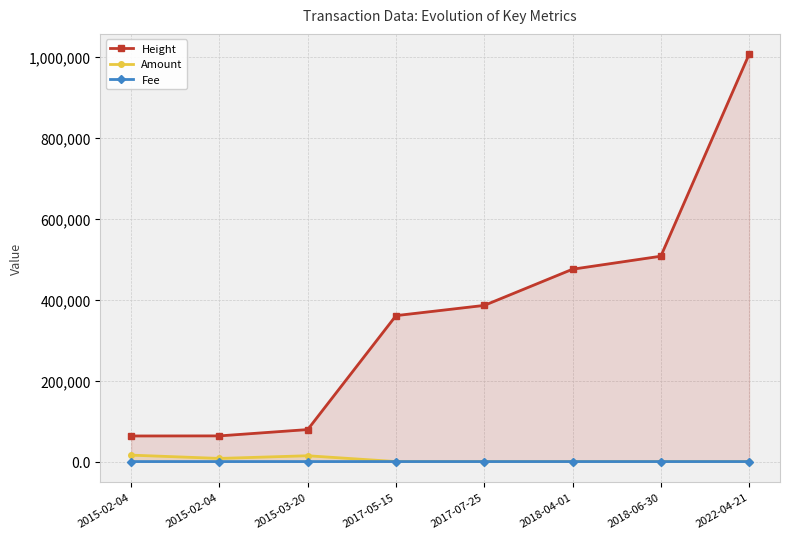

True or false: Amount has more than 2 interior local peaks.

False